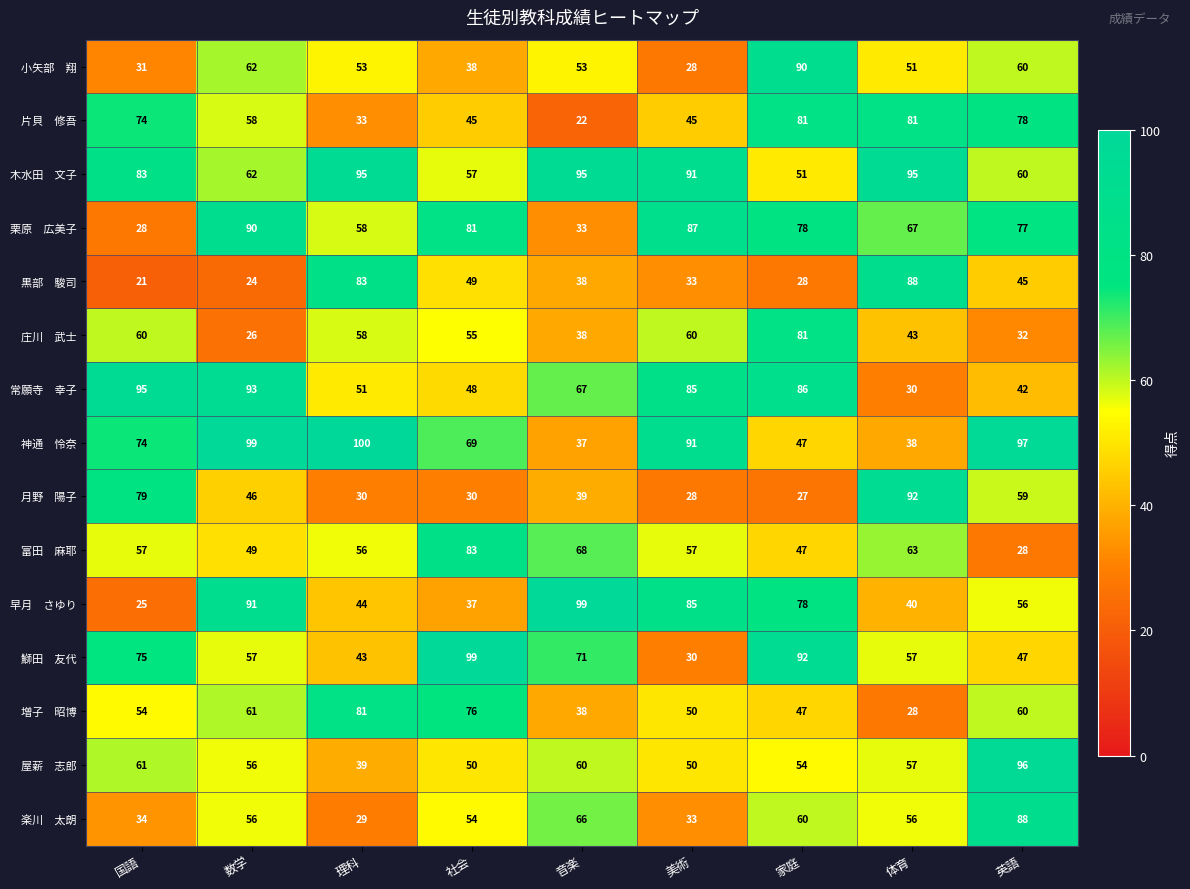

Count the number of categories in the chart.

9